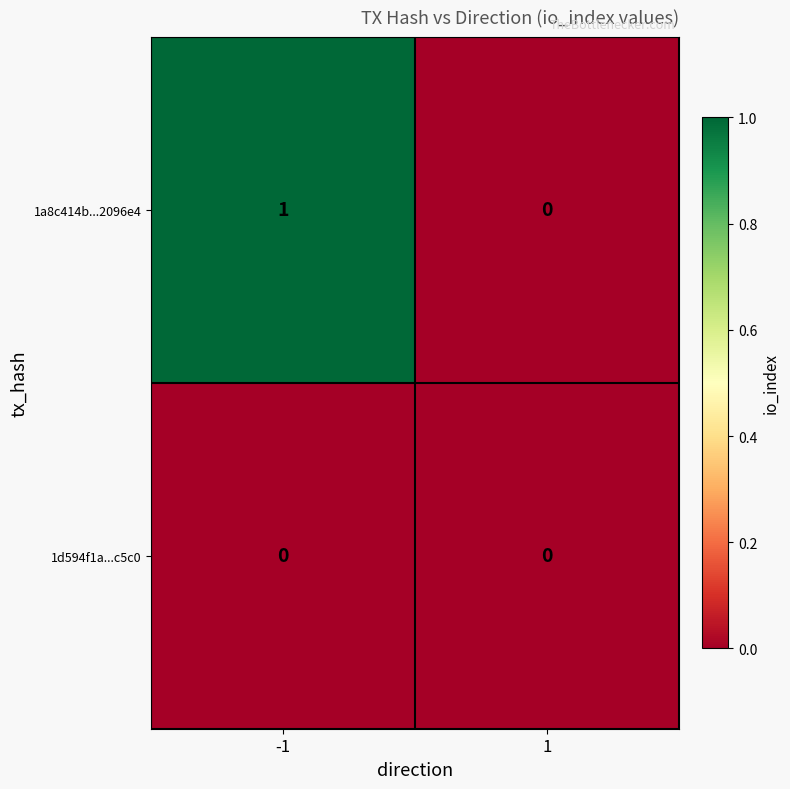

How many series are shown in this chart?

2